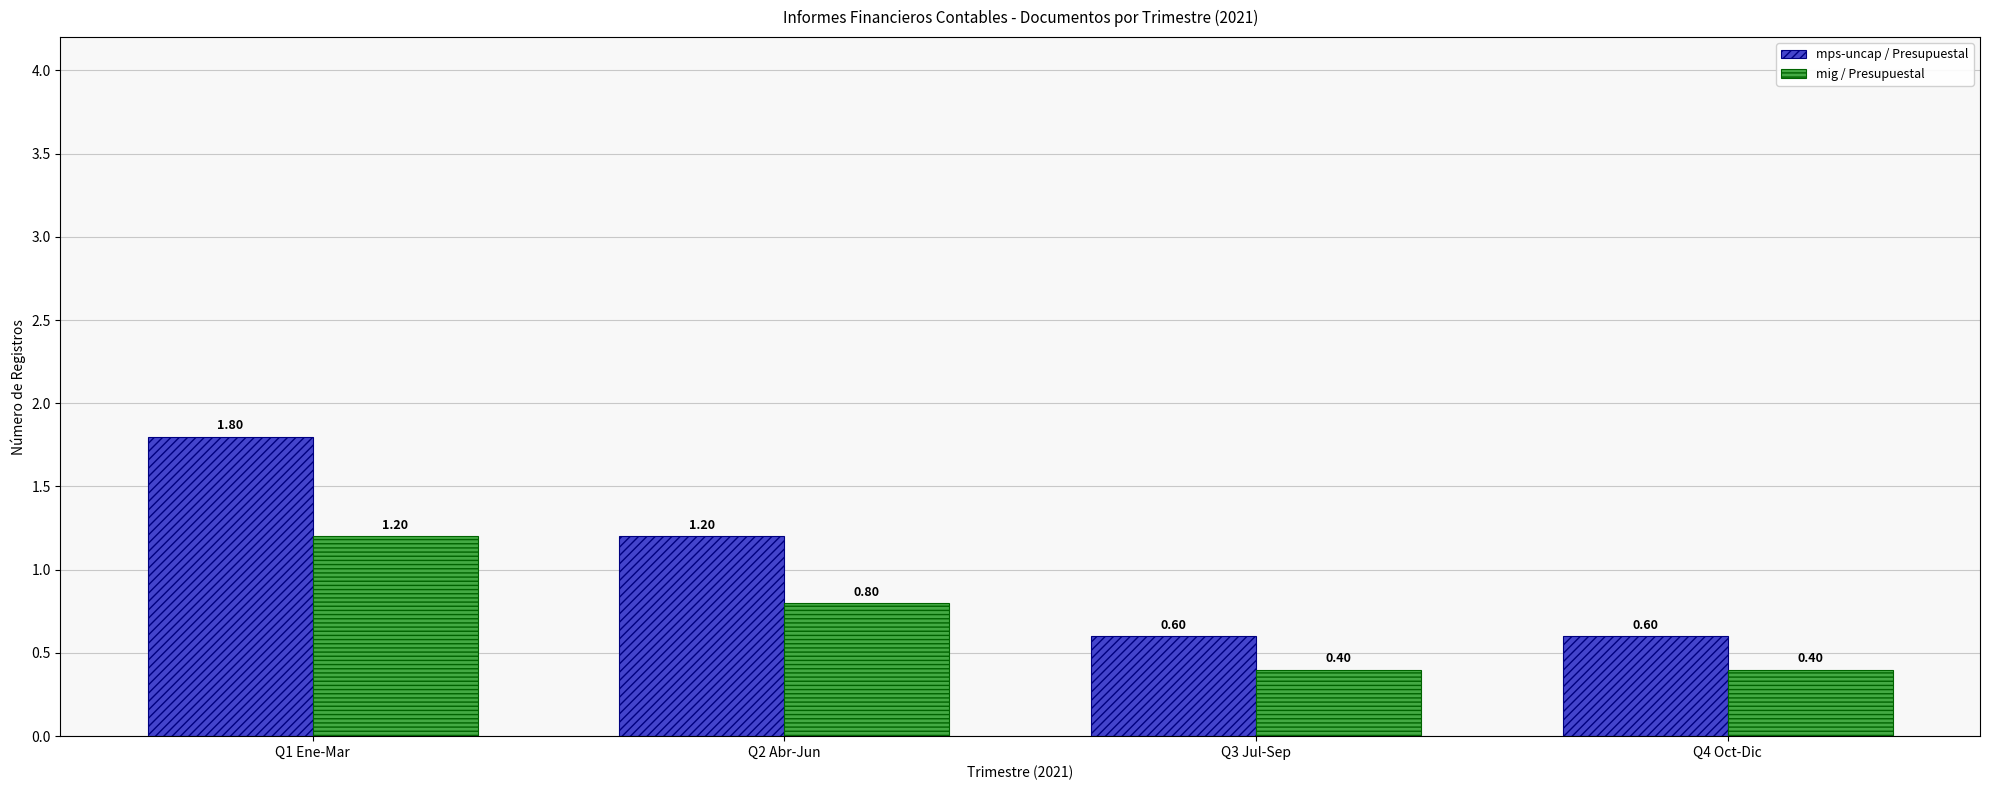

Reading left to right, what are all the values shown in this chart?

mps-uncap / Presupuestal: 1.8	1.2	0.6	0.6
mig / Presupuestal: 1.2	0.8	0.4	0.4